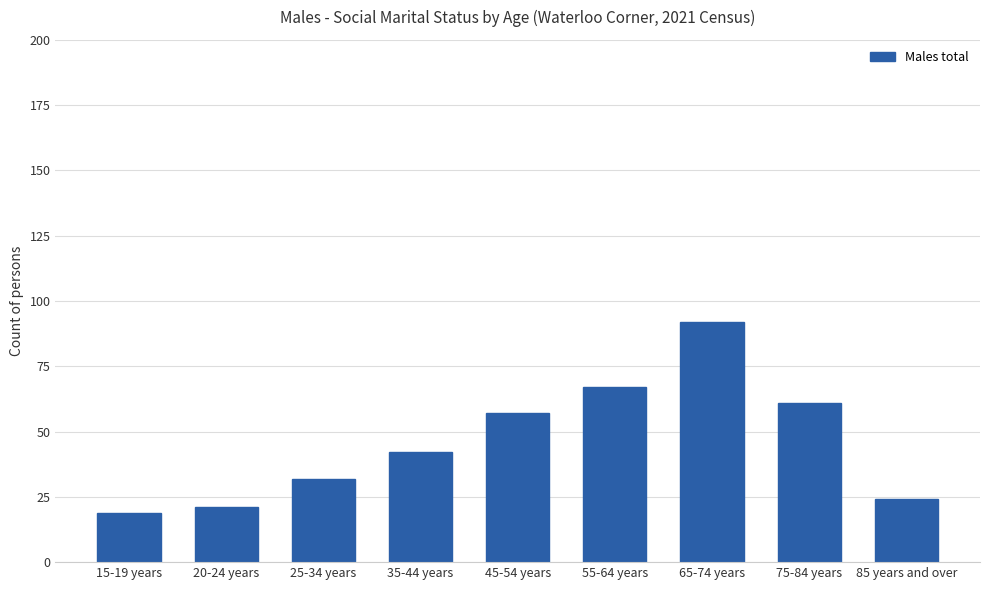

True or false: the data shows 12 at 45-54 years.

False